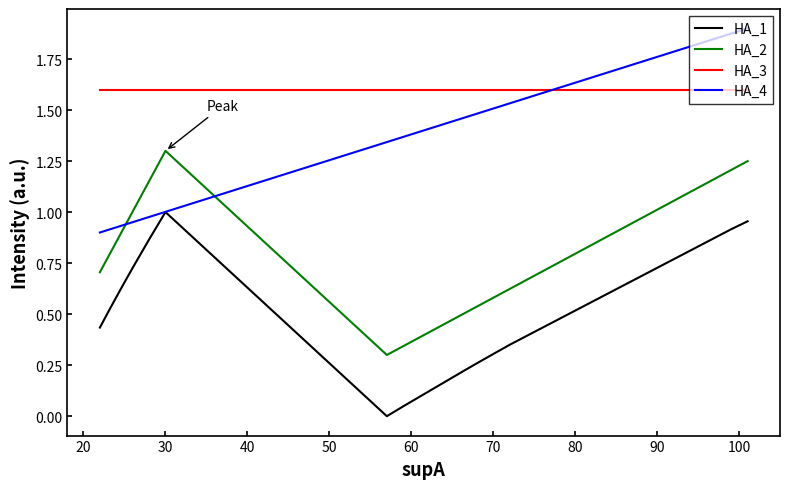

True or false: HA_2 and HA_3 cross at least once.

False